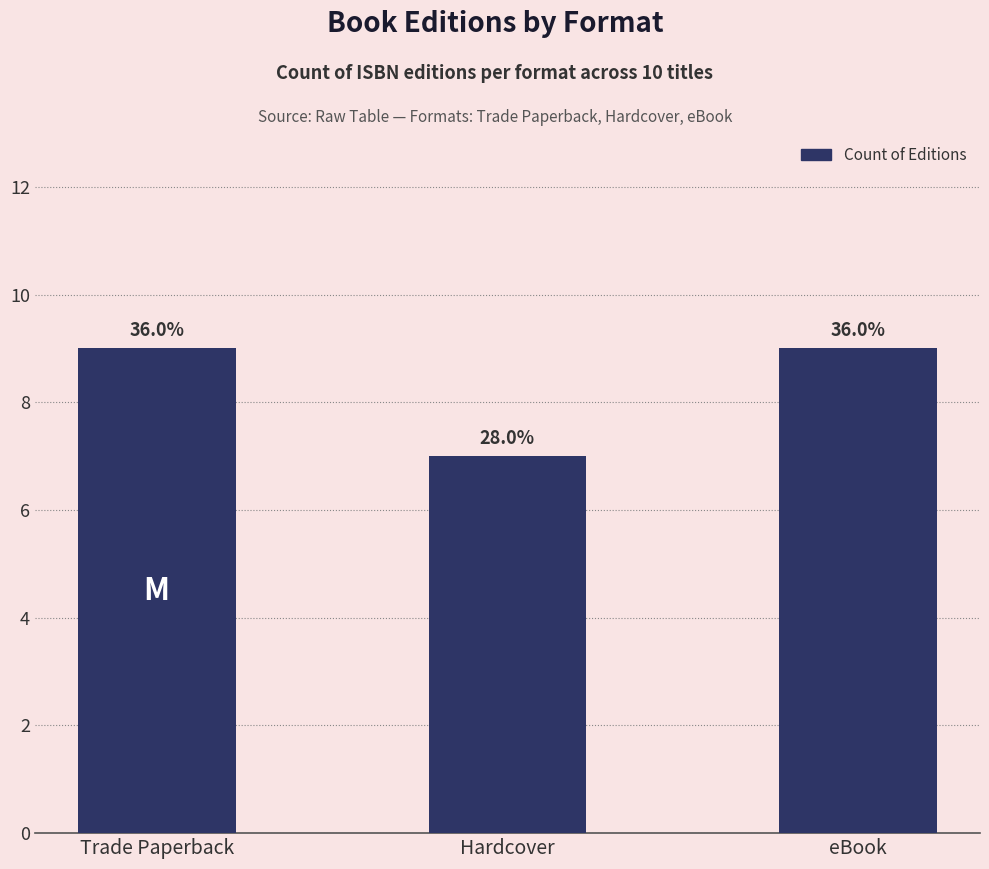

List the labels in order of value, smallest first.

Hardcover, Trade Paperback, eBook